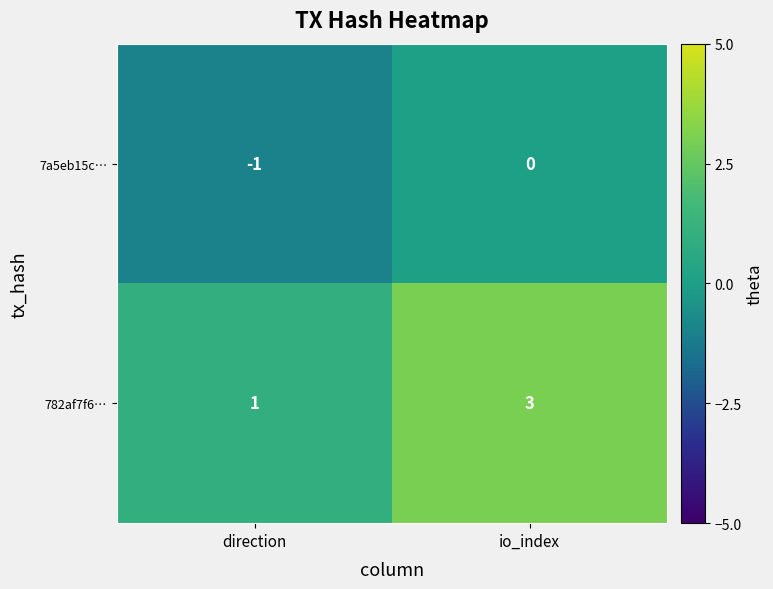

Is the value of 7a5eb15c… at io_index greater than the value of 782af7f6… at io_index?

No